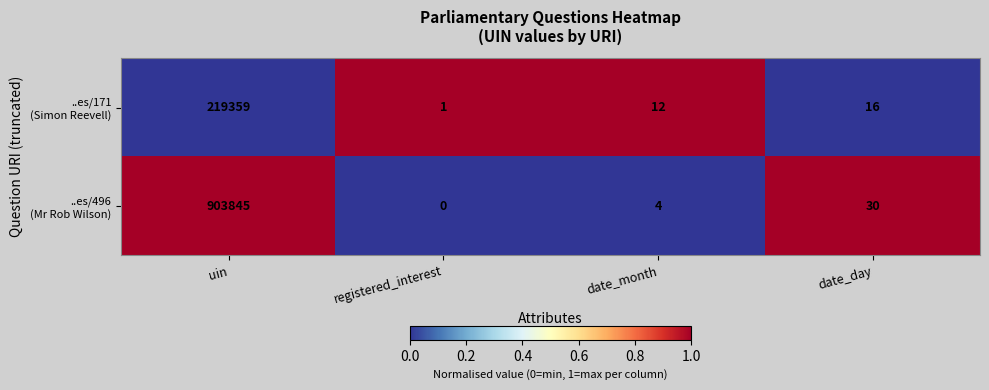

What is the greatest value displayed?

903845